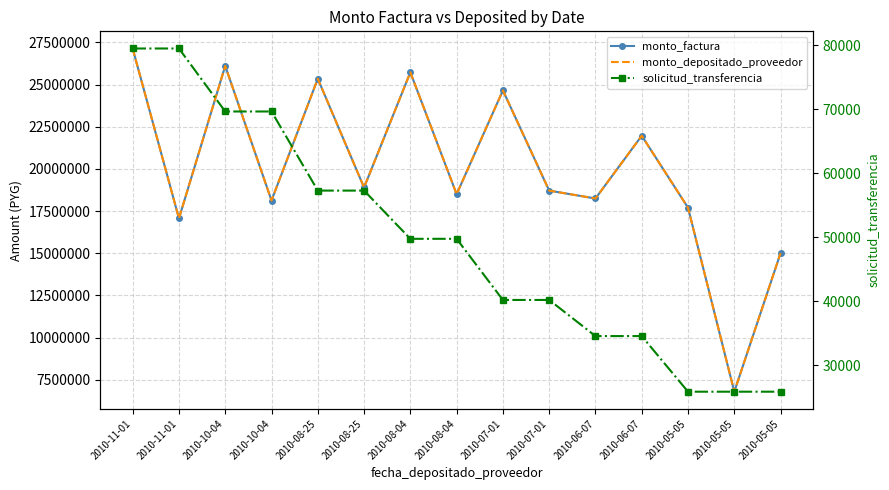

Which label corresponds to the largest value in the chart?

2010-11-01